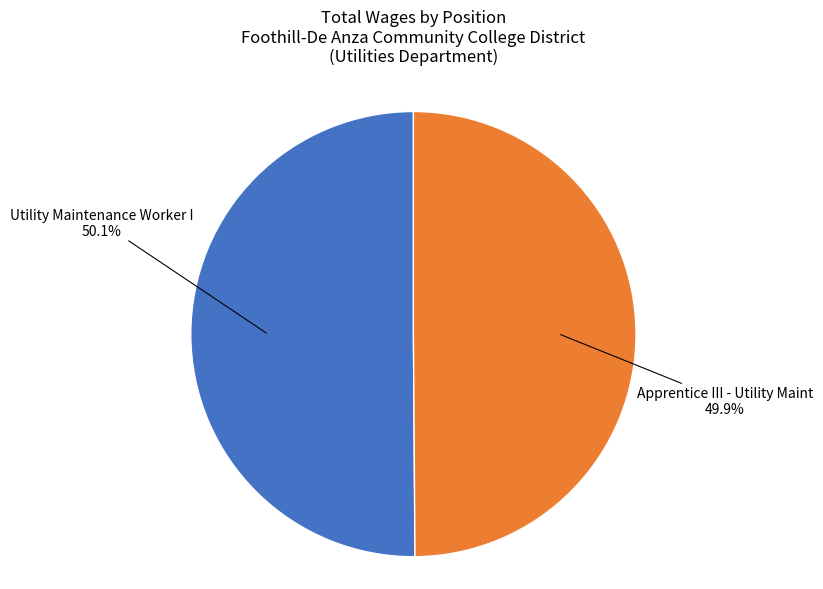

Is it true that Utility Maintenance Worker I is 50% of the pie?

True